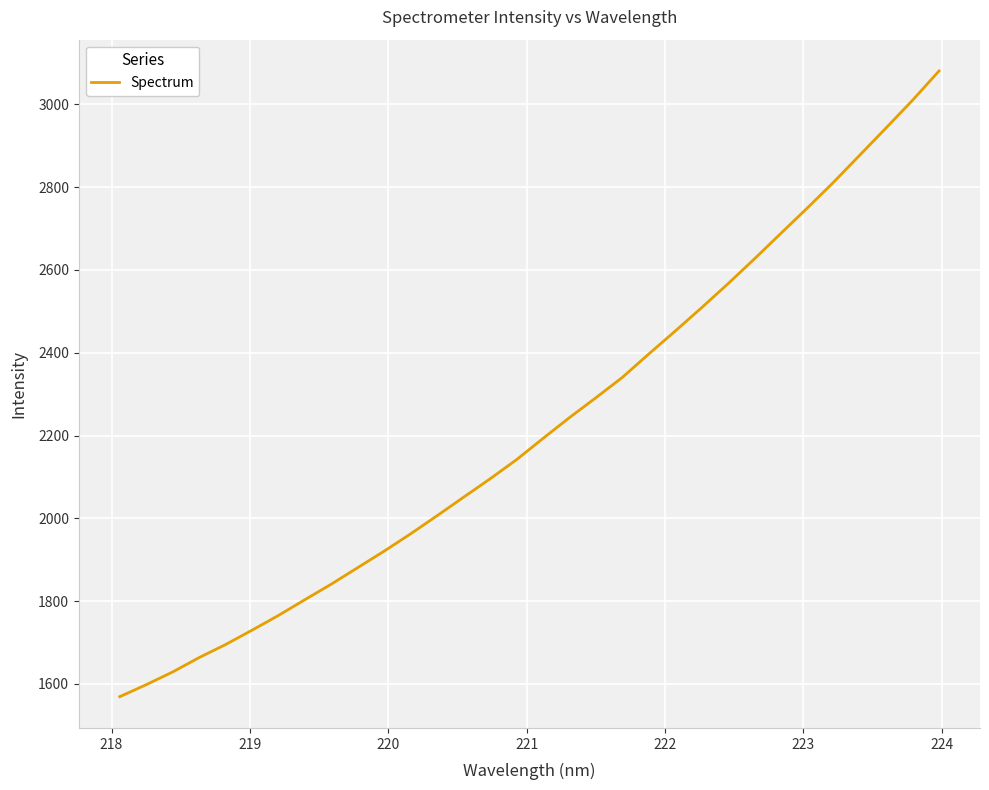

What is the smallest value displayed?

1569.4